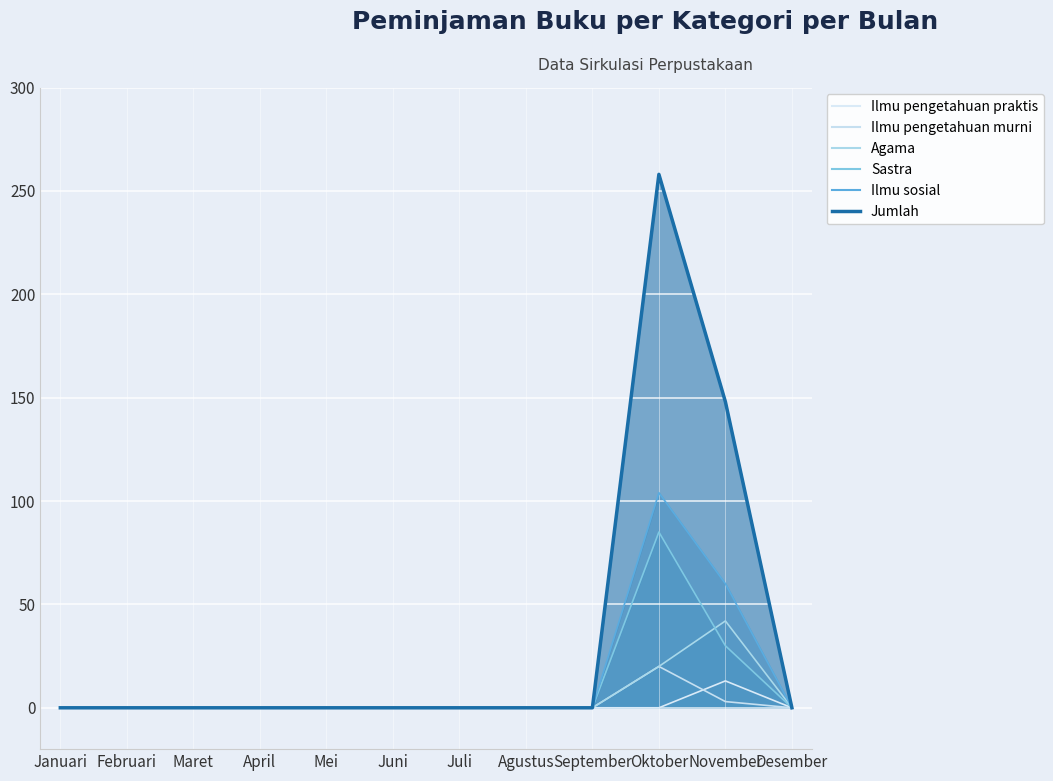

What is the difference between the maximum and second lowest values in the Ilmu pengetahuan praktis series?

13